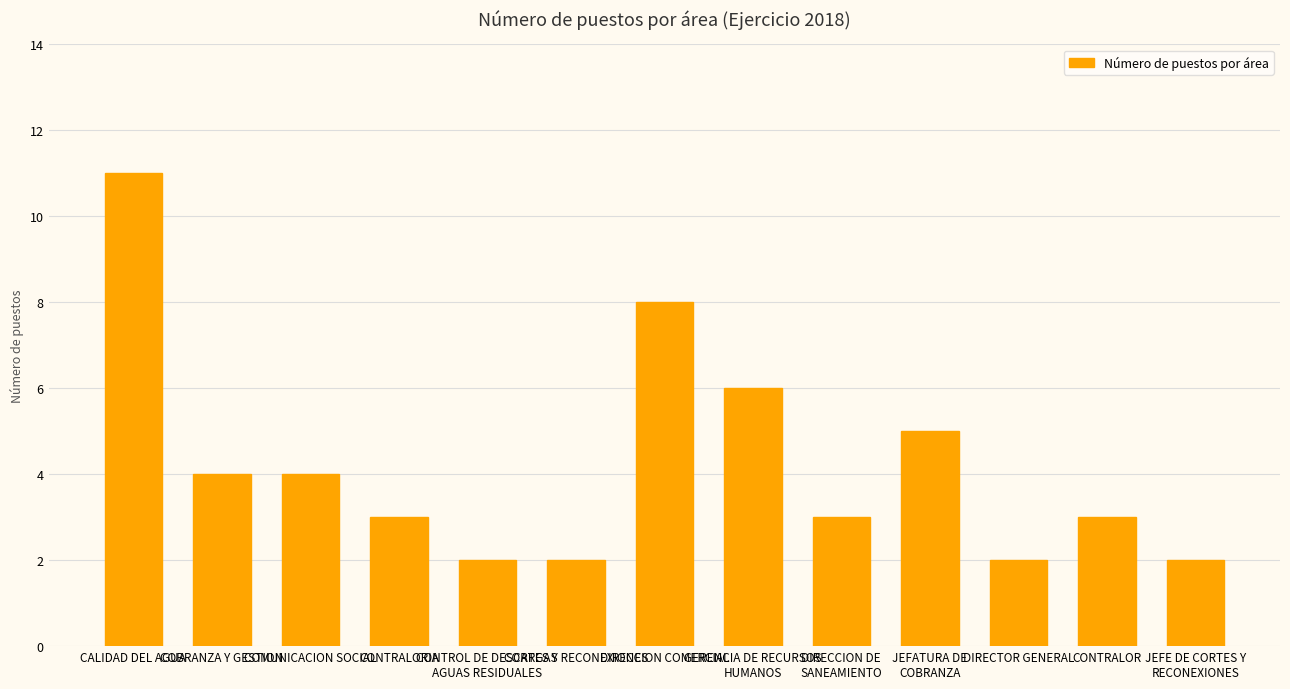

Reading left to right, list all the values displayed in this chart.

CALIDAD DEL AGUA=11	COBRANZA Y GESTION=4	COMUNICACION SOCIAL=4	CONTRALORIA=3	CONTROL DE DESCARGAS
AGUAS RESIDUALES=2	CORTES Y RECONEXIONES=2	DIRECCION COMERCIAL=8	GERENCIA DE RECURSOS
HUMANOS=6	DIRECCION DE
SANEAMIENTO=3	JEFATURA DE
COBRANZA=5	DIRECTOR GENERAL=2	CONTRALOR=3	JEFE DE CORTES Y
RECONEXIONES=2